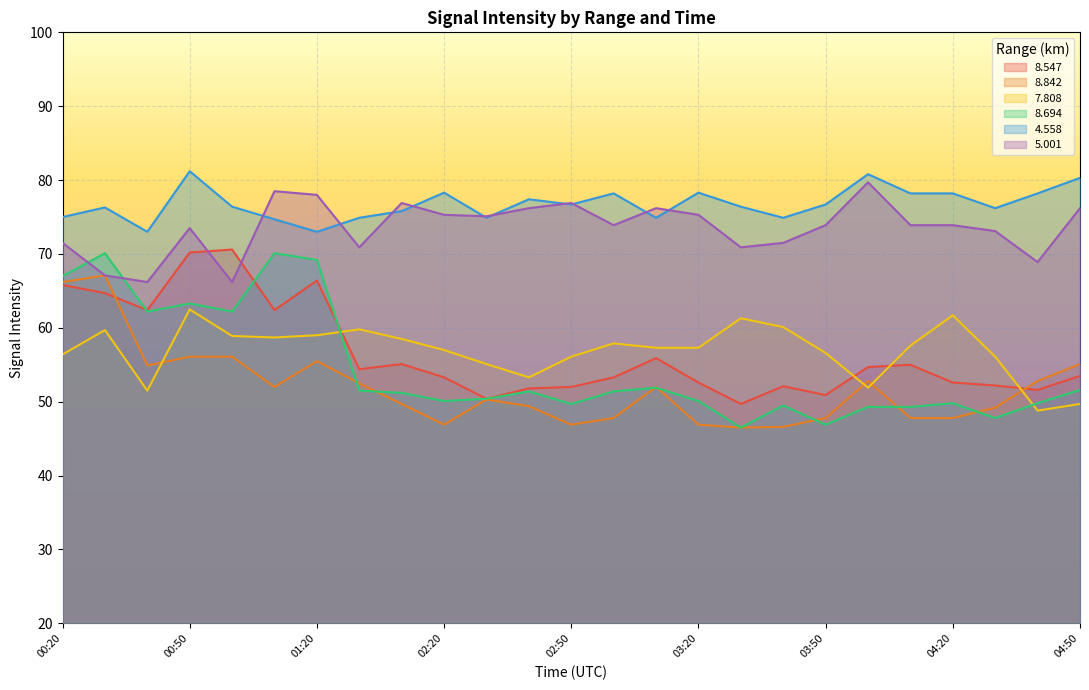

True or false:   4.558 and   7.808 intersect in this chart.

False